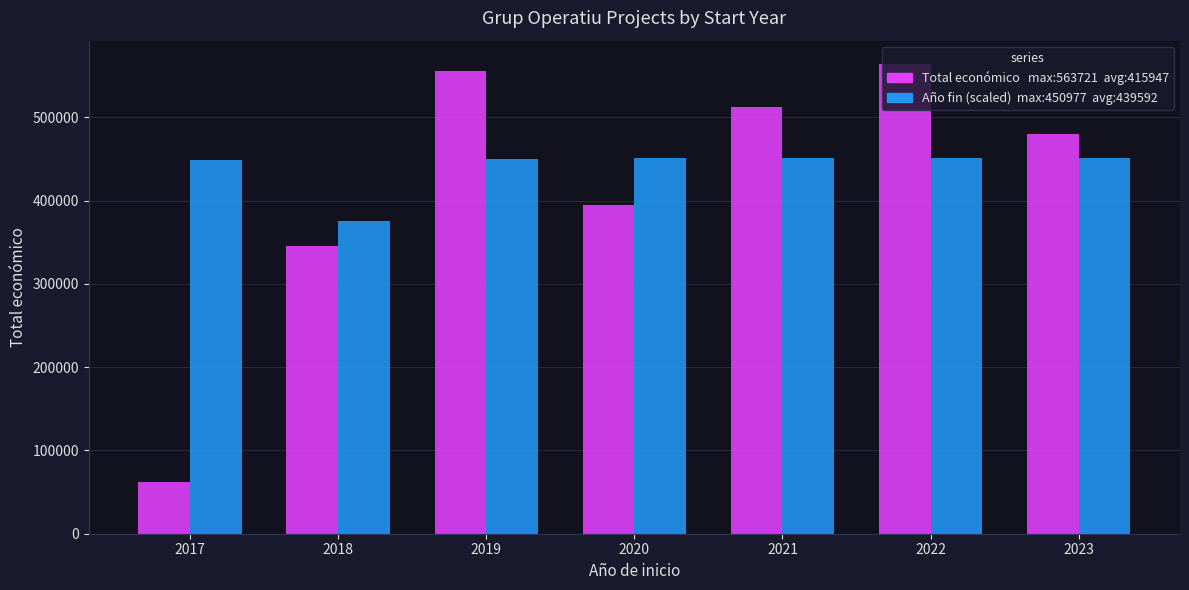

What is the total value across all series at 2022?

1014697.8